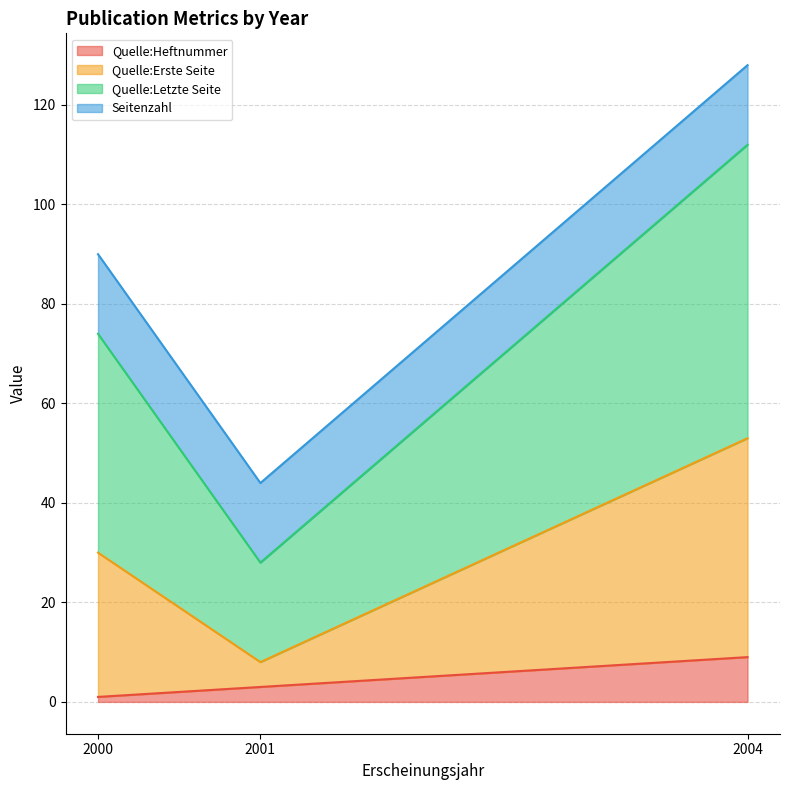

What is the difference between the Quelle:Heftnummer values at 2004 and 2001?

6